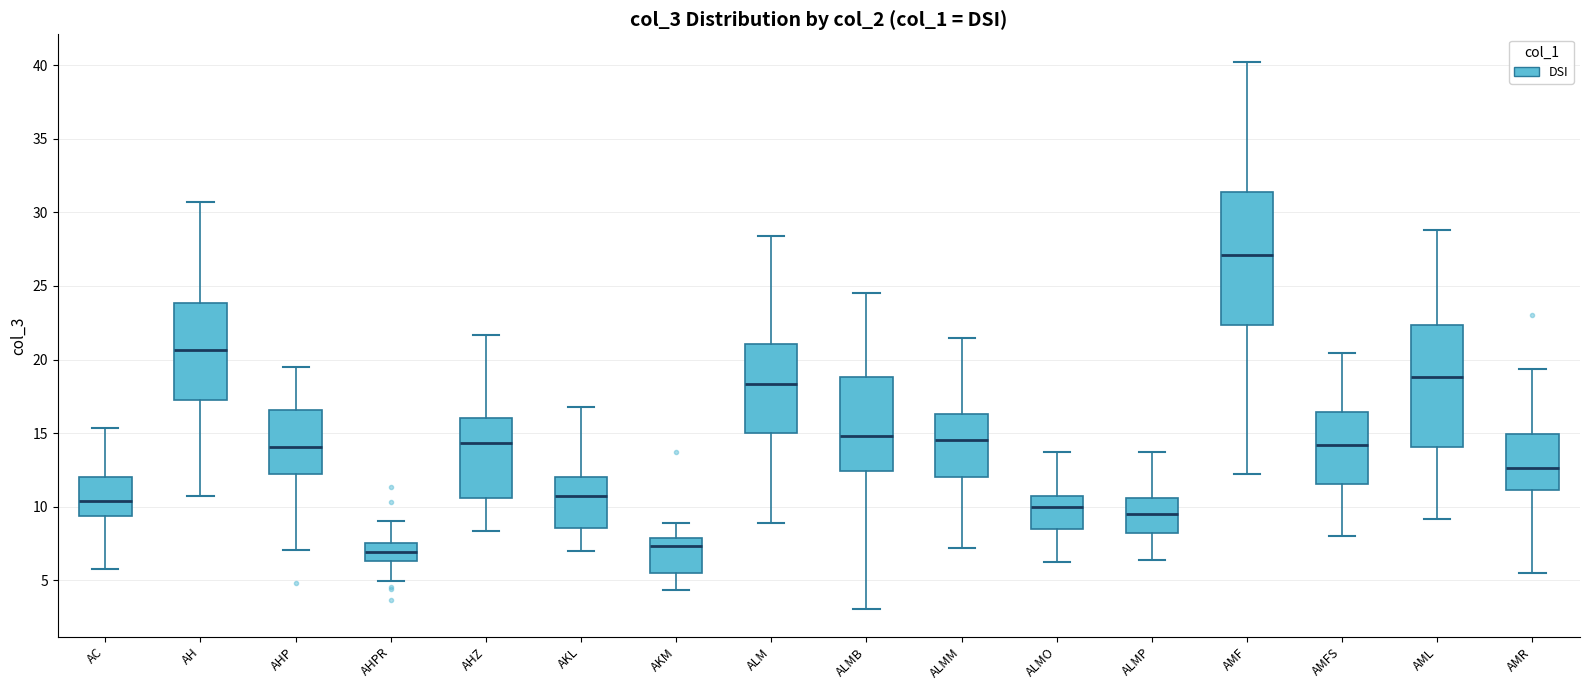

Comparing the boxes themselves (not the whiskers), which one is the tallest?

AMF